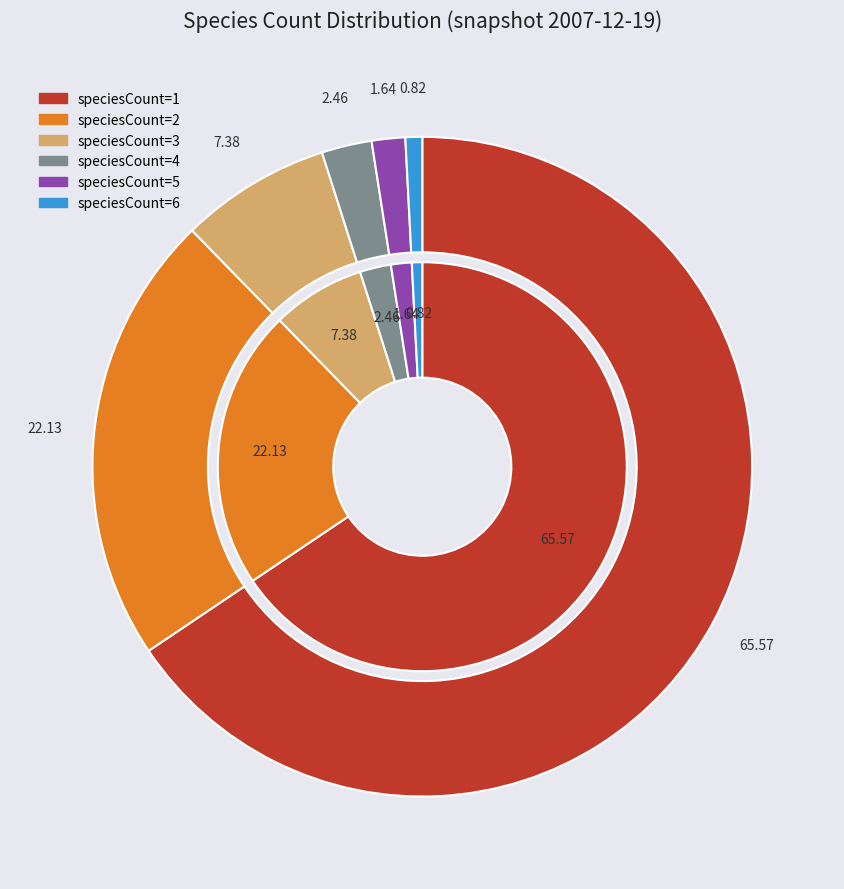

Count the number of slices in the pie.

6